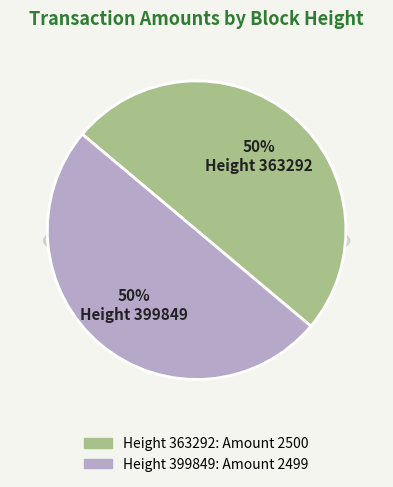

To the nearest percent, what is the average slice percentage?

50%